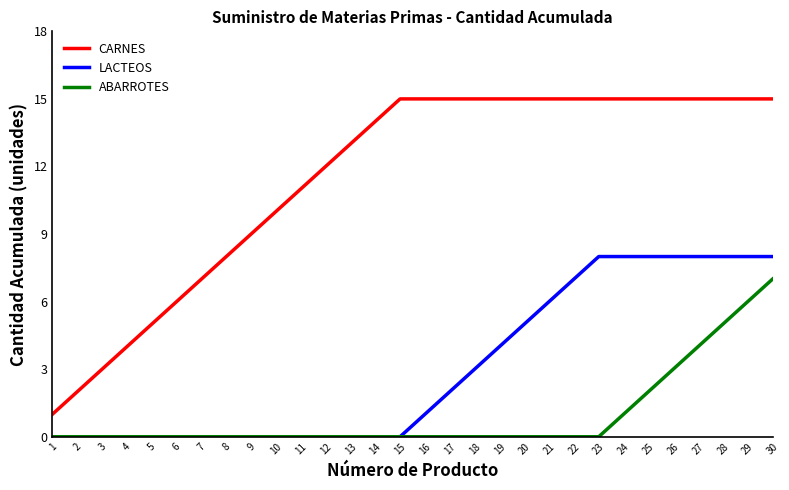

Between 26 and 30, which series saw the biggest shift?

ABARROTES